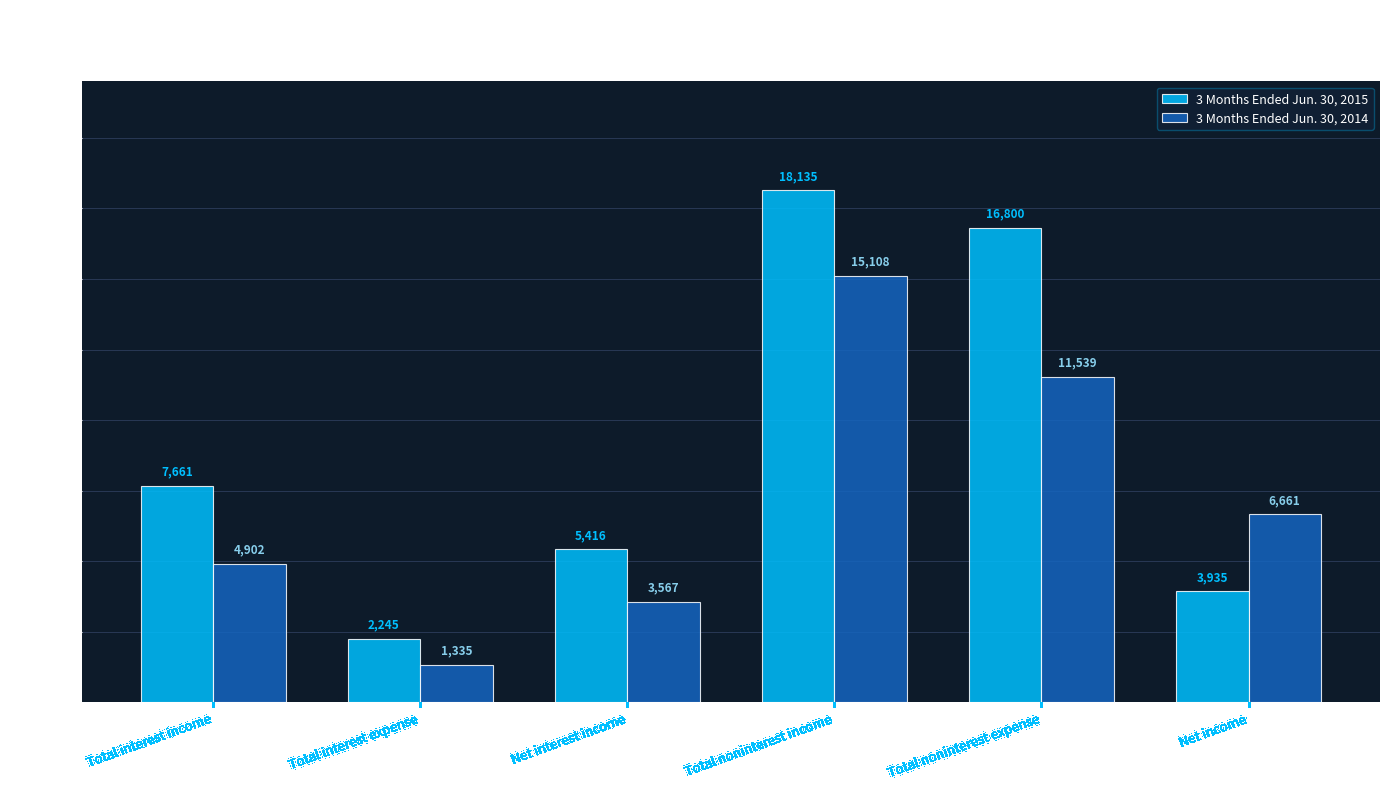

Are the bars horizontal?

No